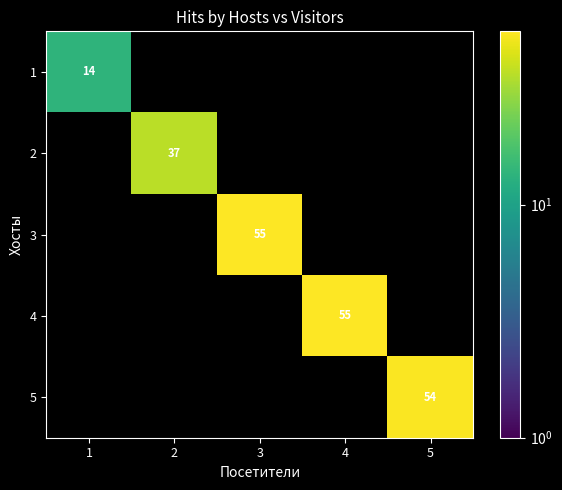

Count the number of data series in this chart.

5